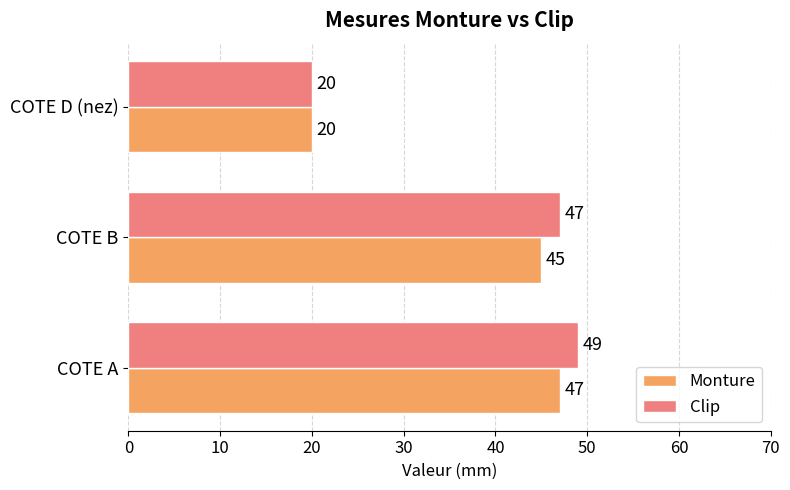

Which category has the lowest value in the Clip series?

COTE D (nez)